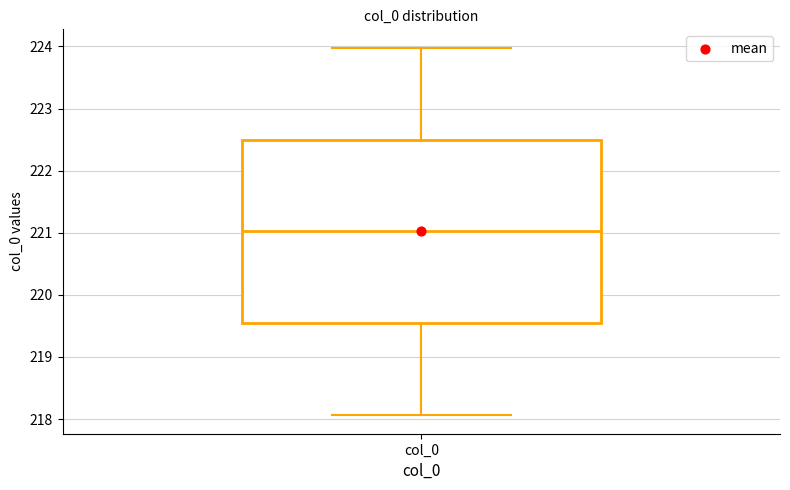

Where does the lower whisker of the box for col_0 end on the y-axis? The values are not printed on the chart, so give them approximately, as read against the axis.

218.1